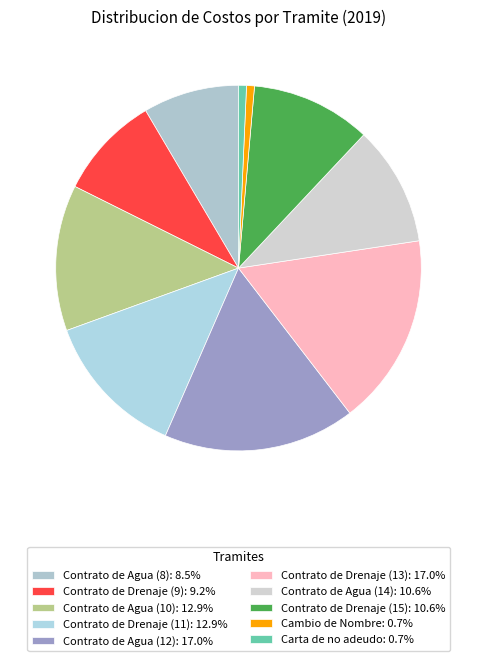

Is it true that Contrato de Drenaje (11) is 20% of the pie?

False